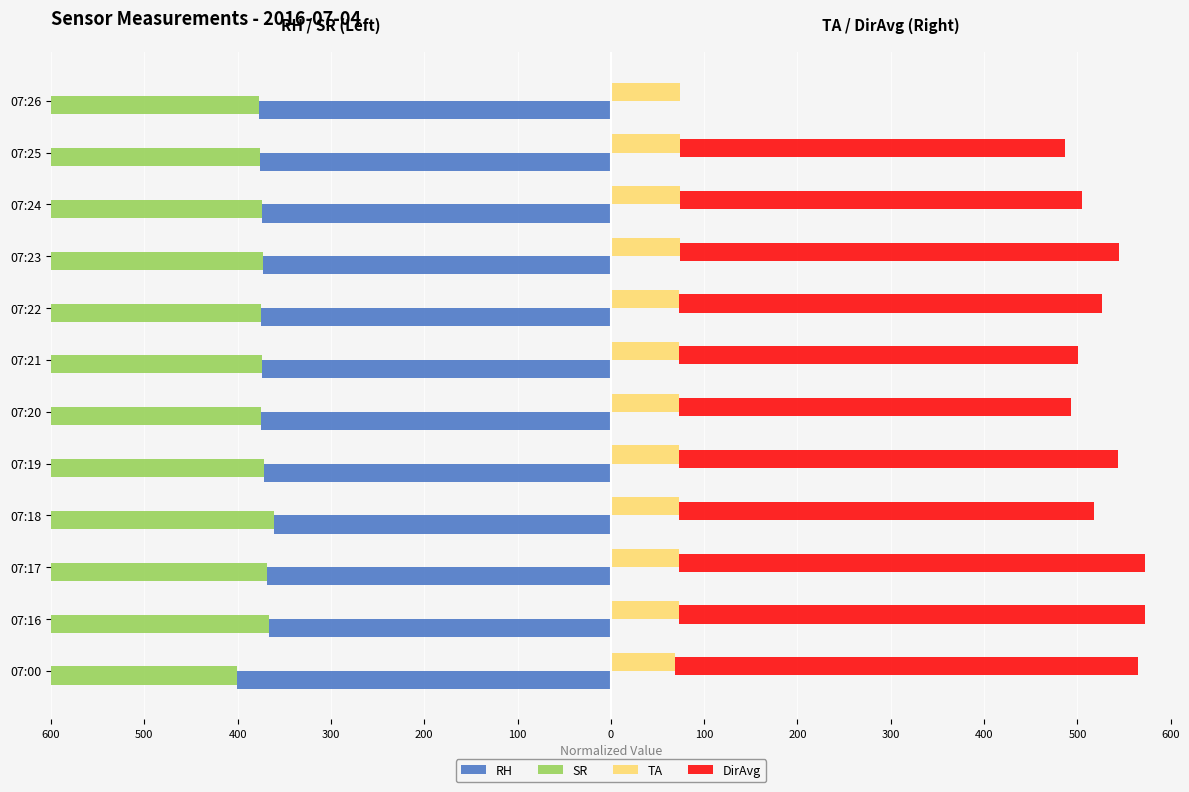

At how many categories does at least one series exceed 388?

11